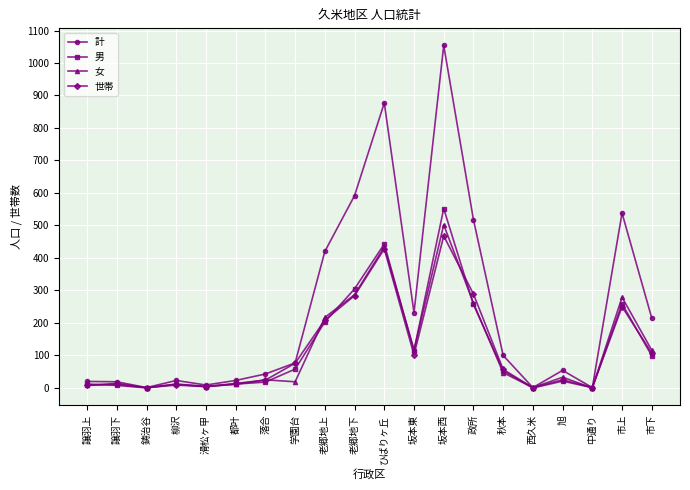

The value of 計 at 旭 is 97. True or false?

False